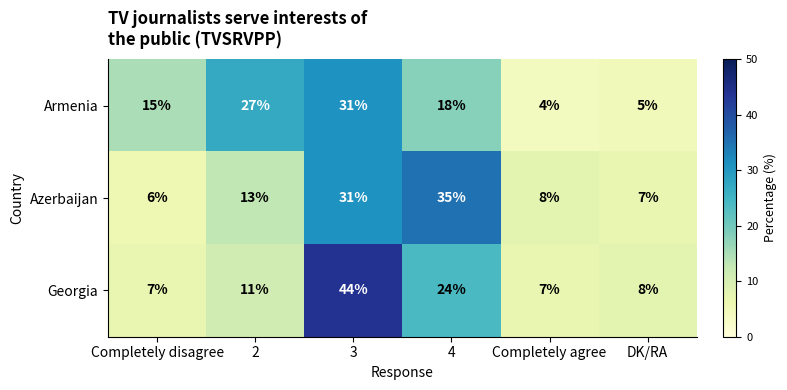

Is it true that Georgia equals 11 at 2?

True